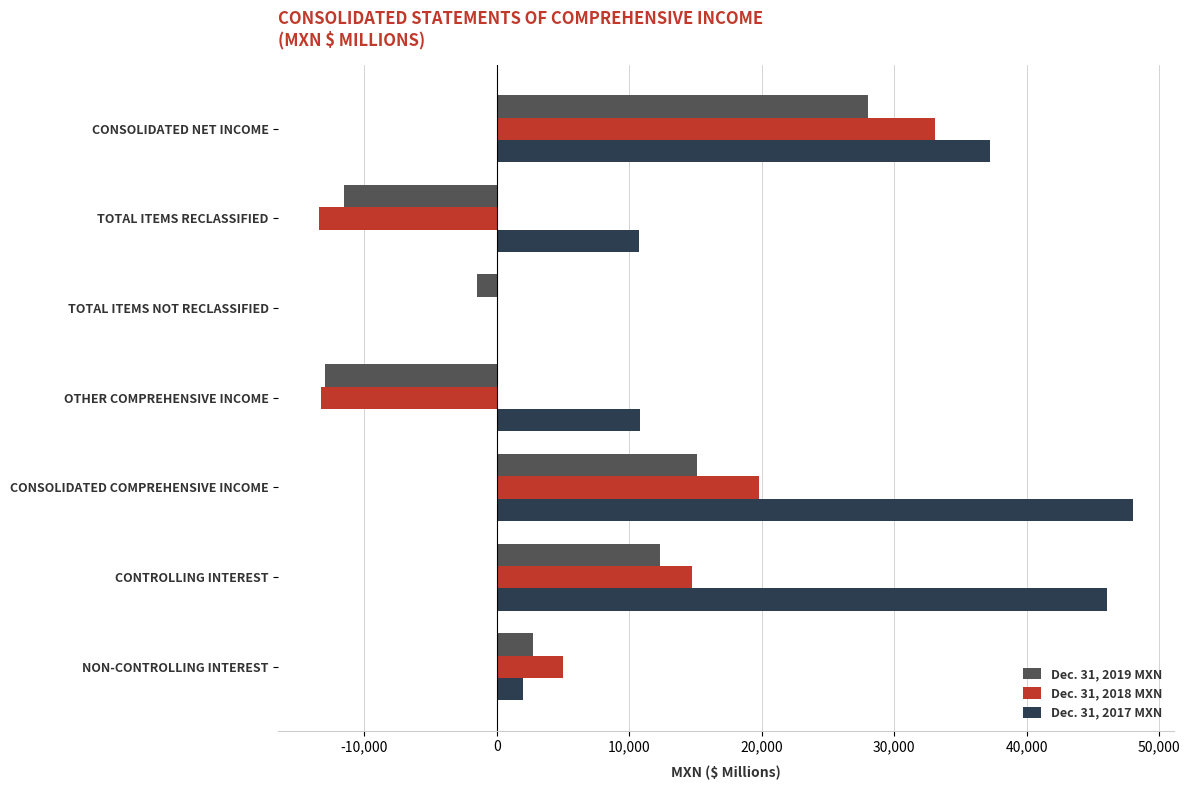

Which series has the largest range (max minus min)?

Dec. 31, 2017 MXN